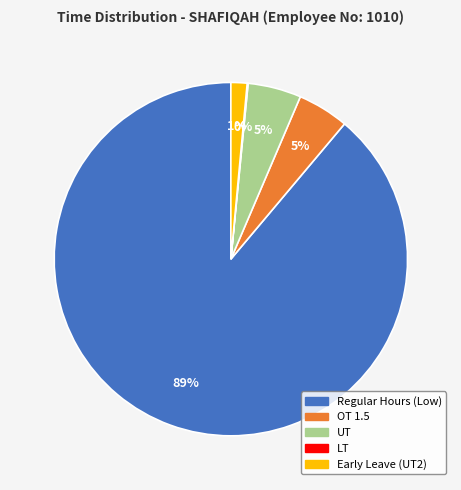

The UT slice represents 5% of the pie. True or false?

True